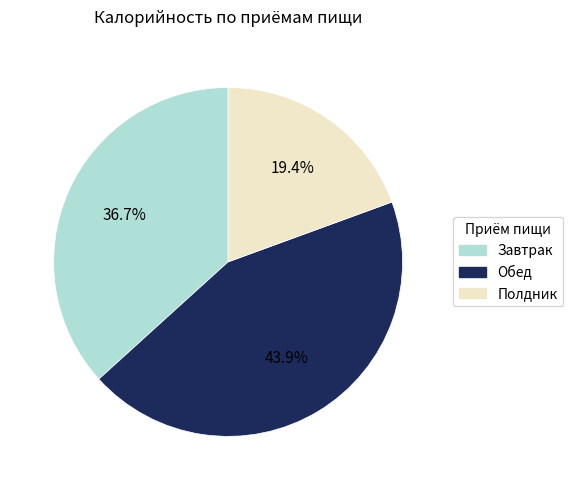

Does any single category account for the majority?

No